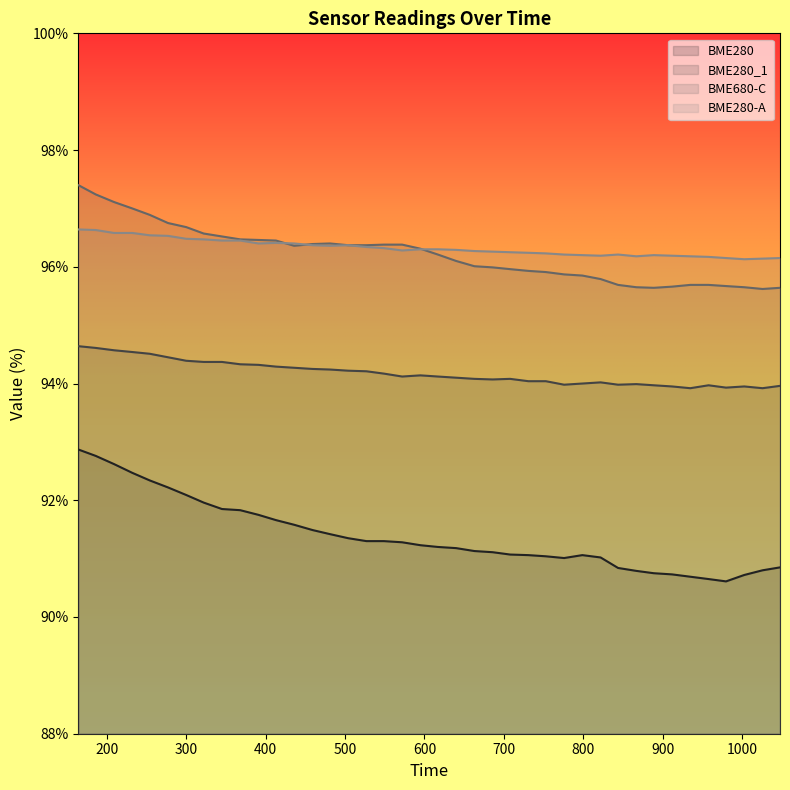

Where is the first local maximum for BME280?

799